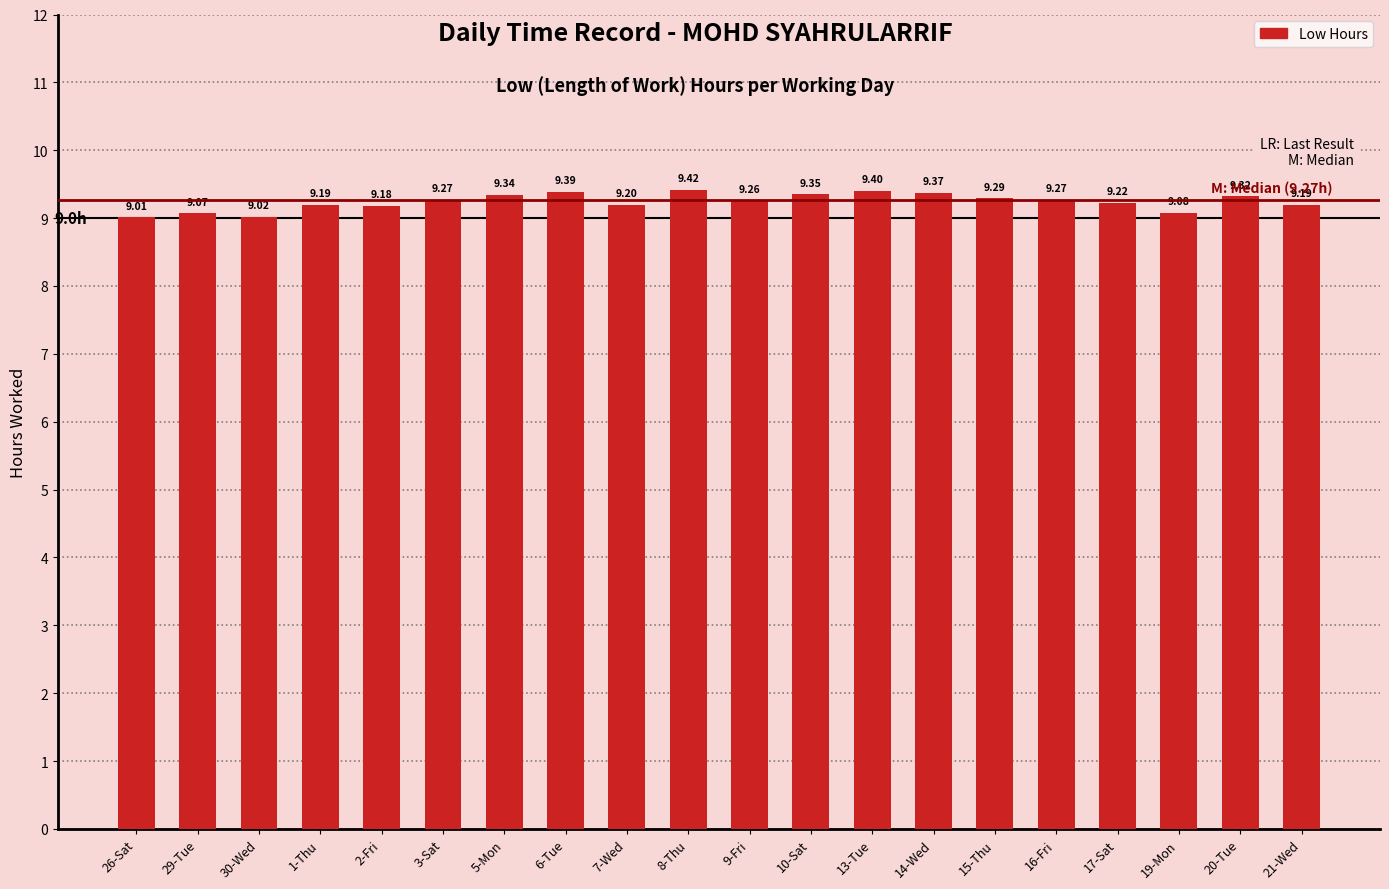

Between 14-Wed and 21-Wed, which is larger?

14-Wed